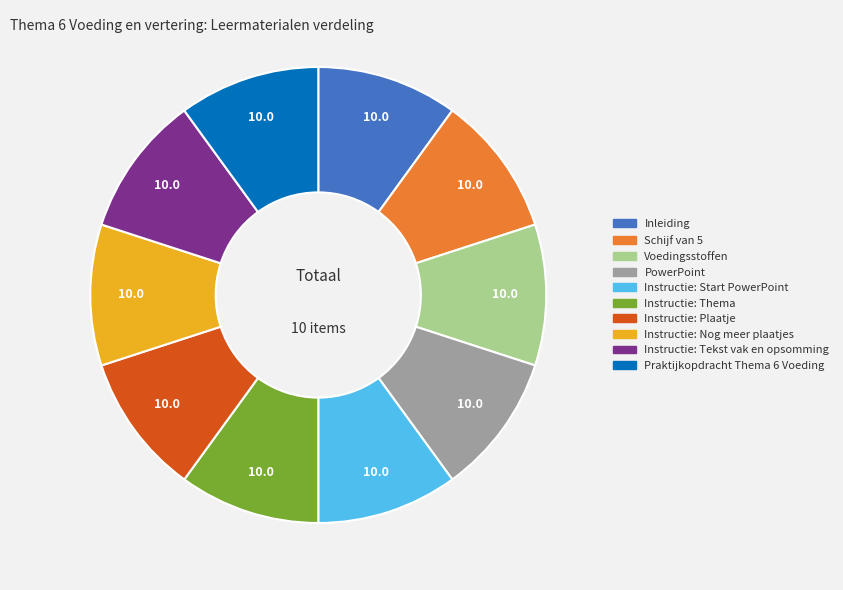

What is the ratio of the value at Instructie: Thema to the value at Voedingsstoffen?

1.0